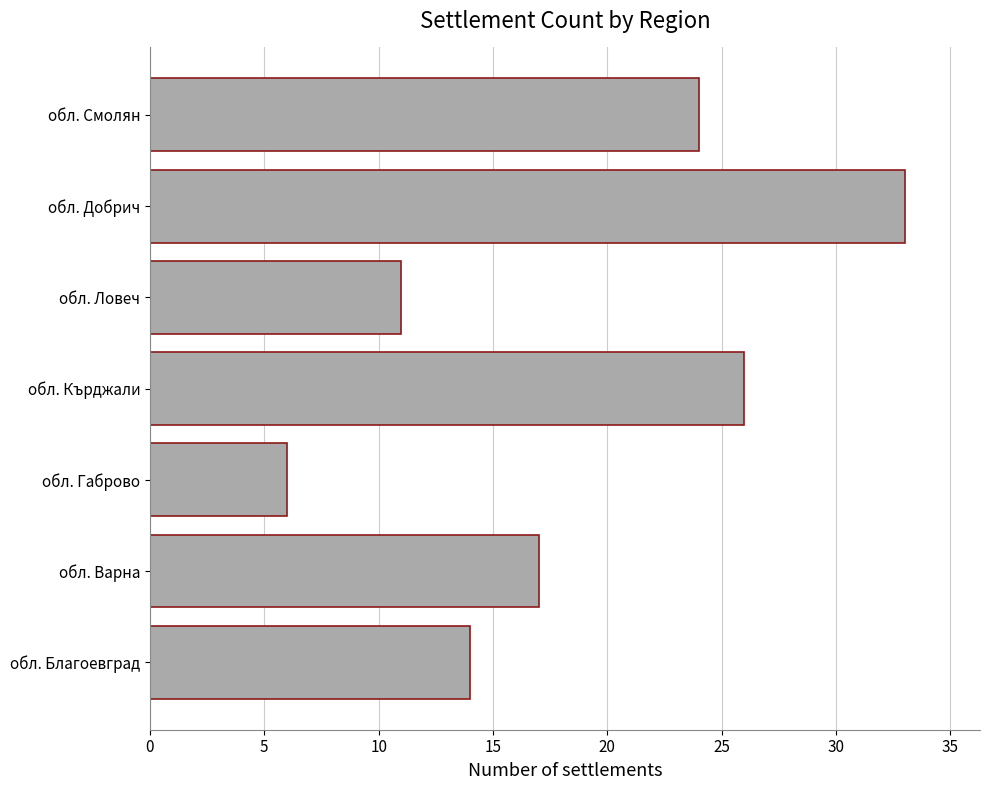

At which label is the value closest to 19?

обл. Варна